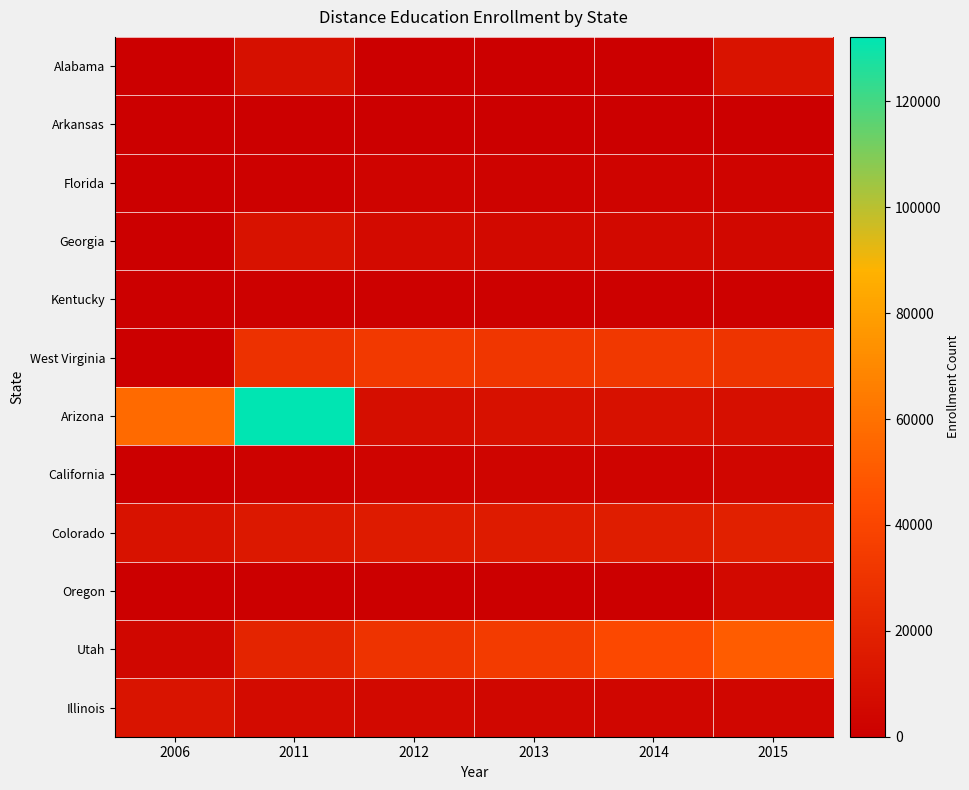

At which category is the sum across all series the highest?

2011